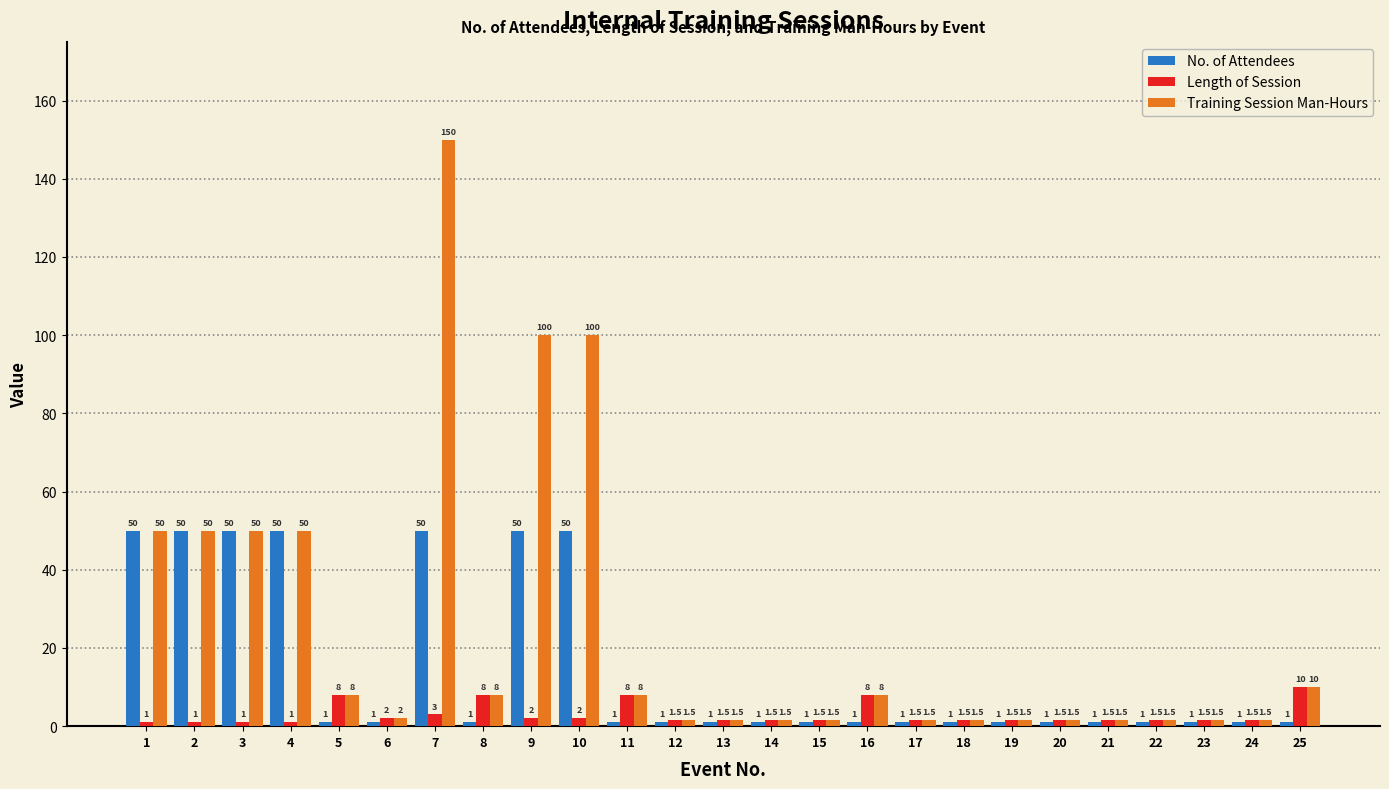

How many bars are there in each group?

3